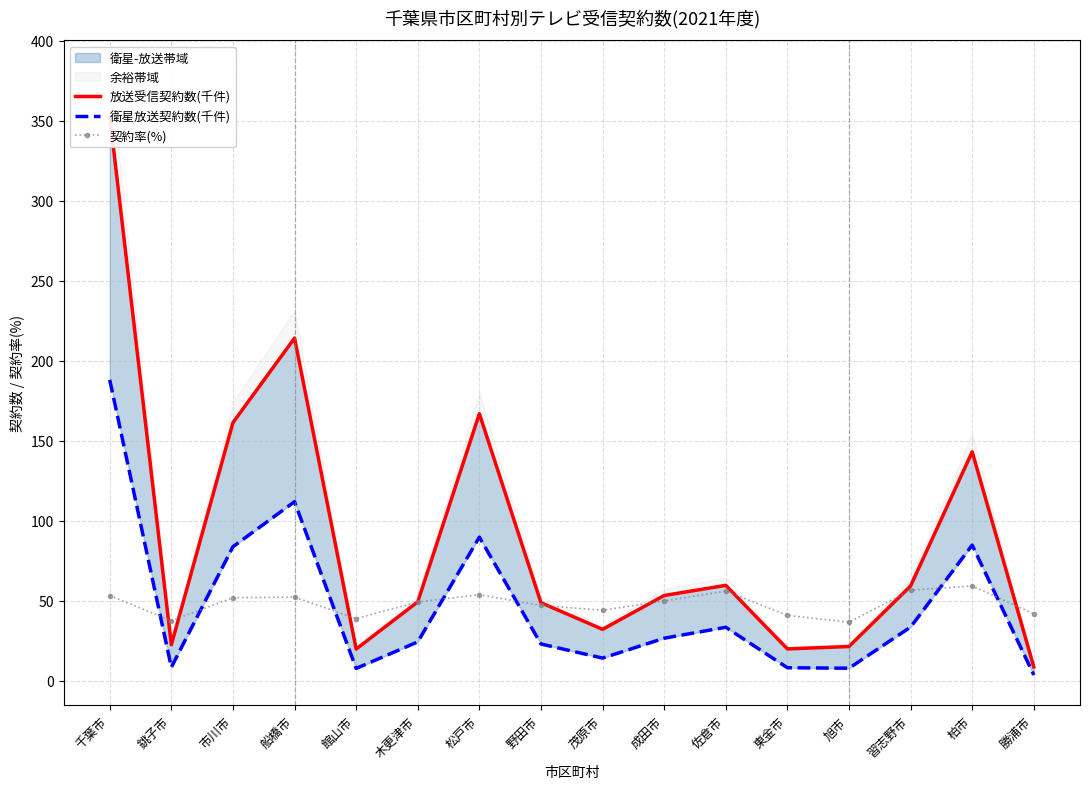

At which category does 放送受信契約数(千件) reach its first local valley?

銚子市